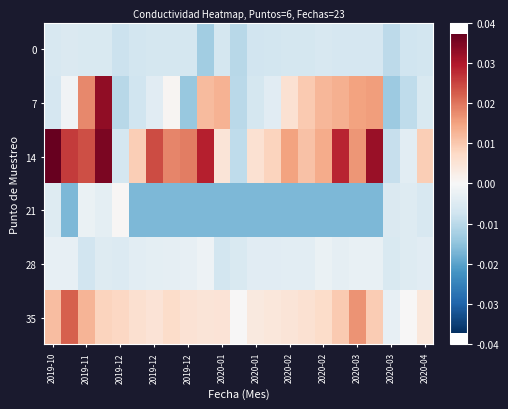

At how many categories does at least one series exceed 2229?

20